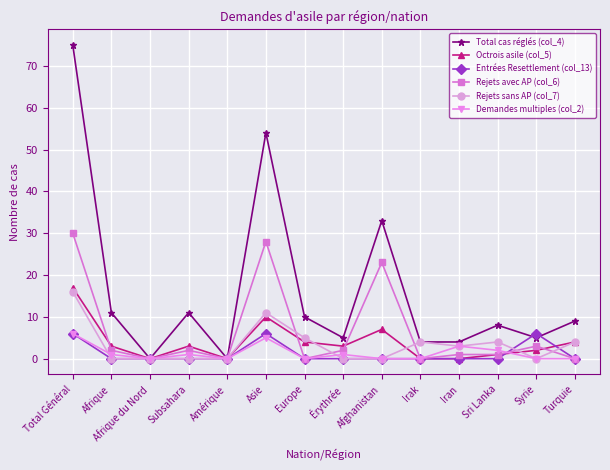

At how many categories does at least one series exceed 7?

8